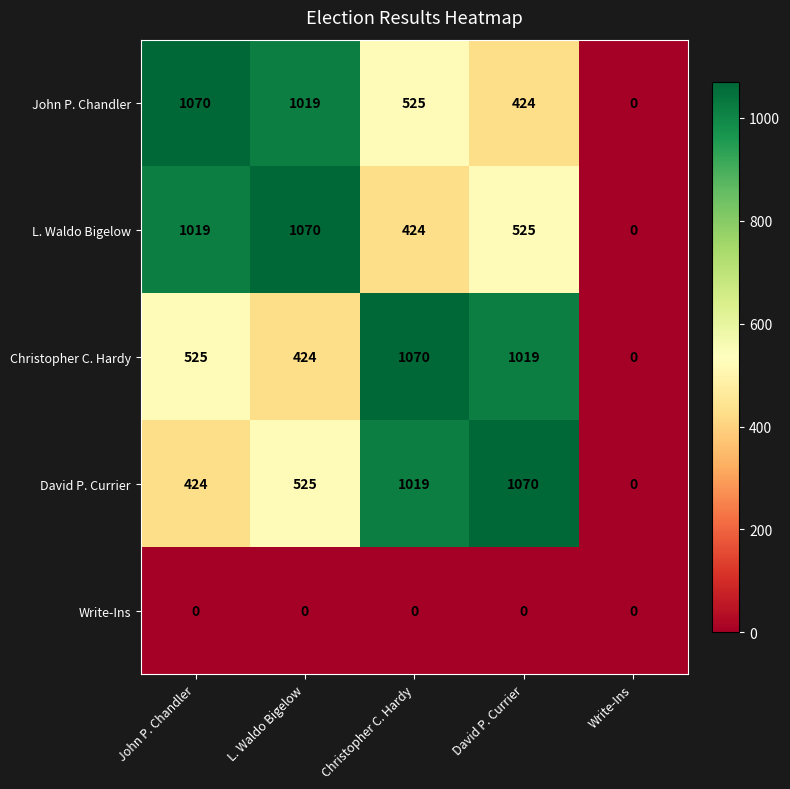

At how many categories does at least one series exceed 236?

4